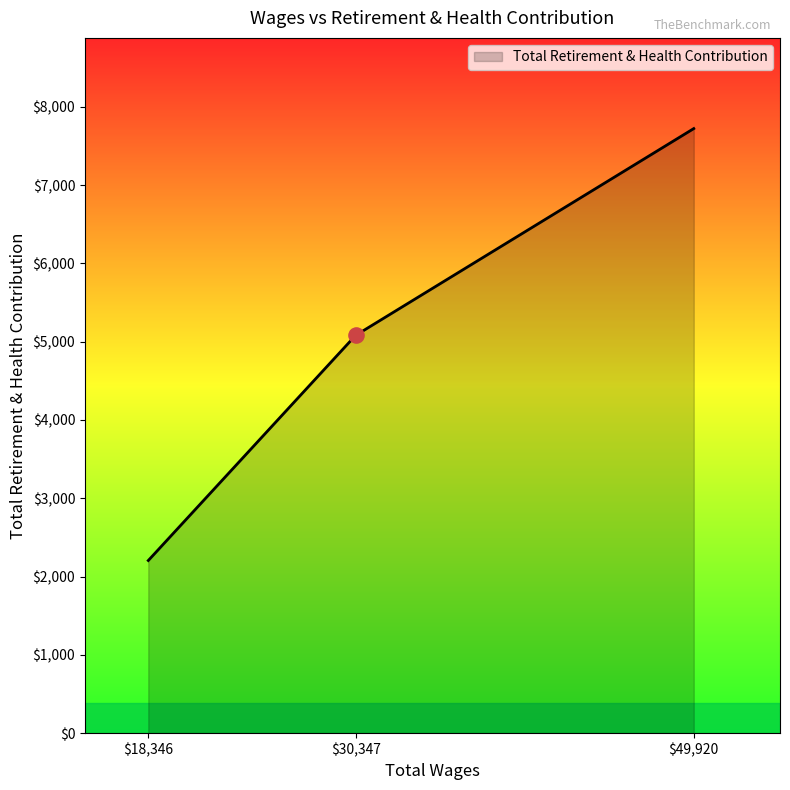

Where is the data nearest to the value 4963?

$30,347